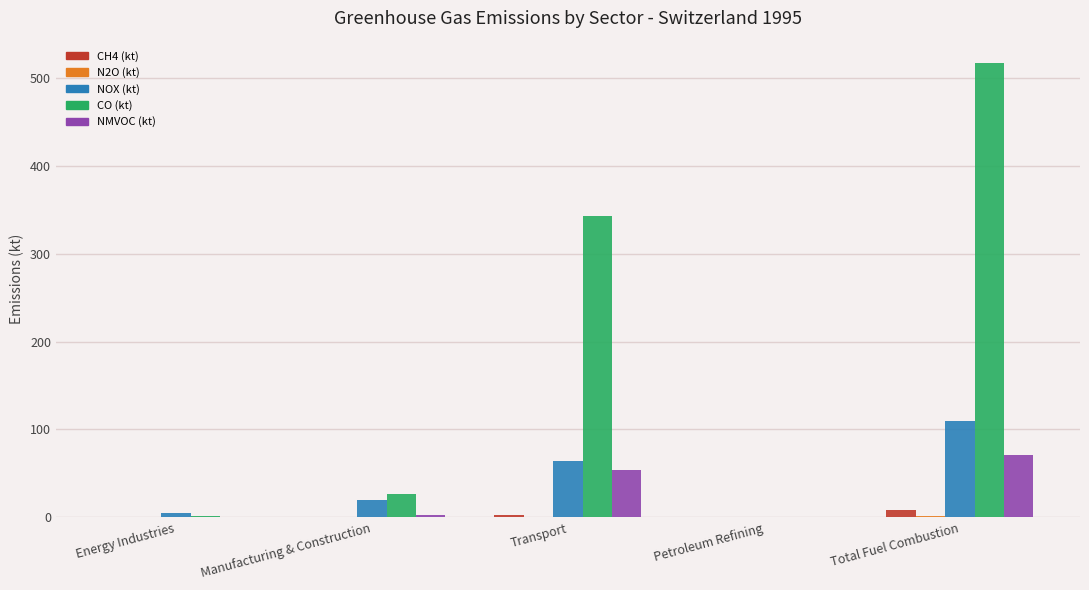

At which category is the sum across all series the highest?

Total Fuel Combustion